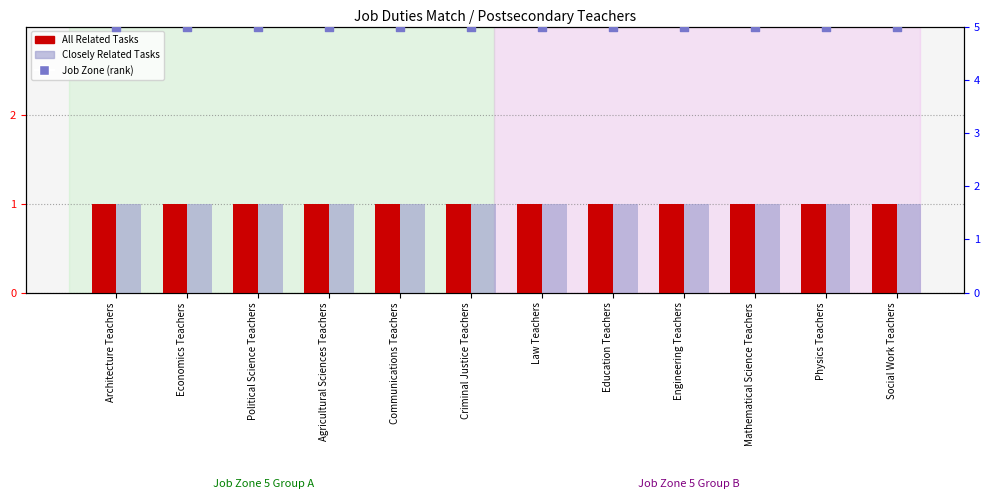

At which category is the sum across all series the highest?

Architecture Teachers